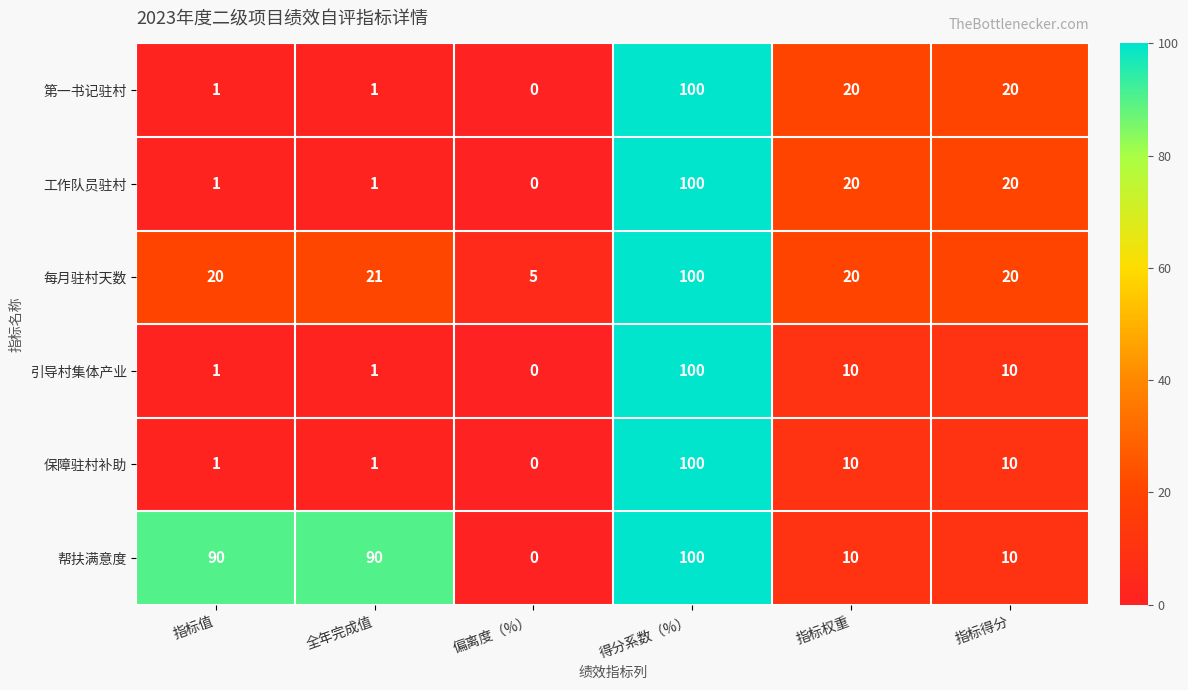

The 工作队员驻村 series shows 20 at 指标权重. True or false?

True